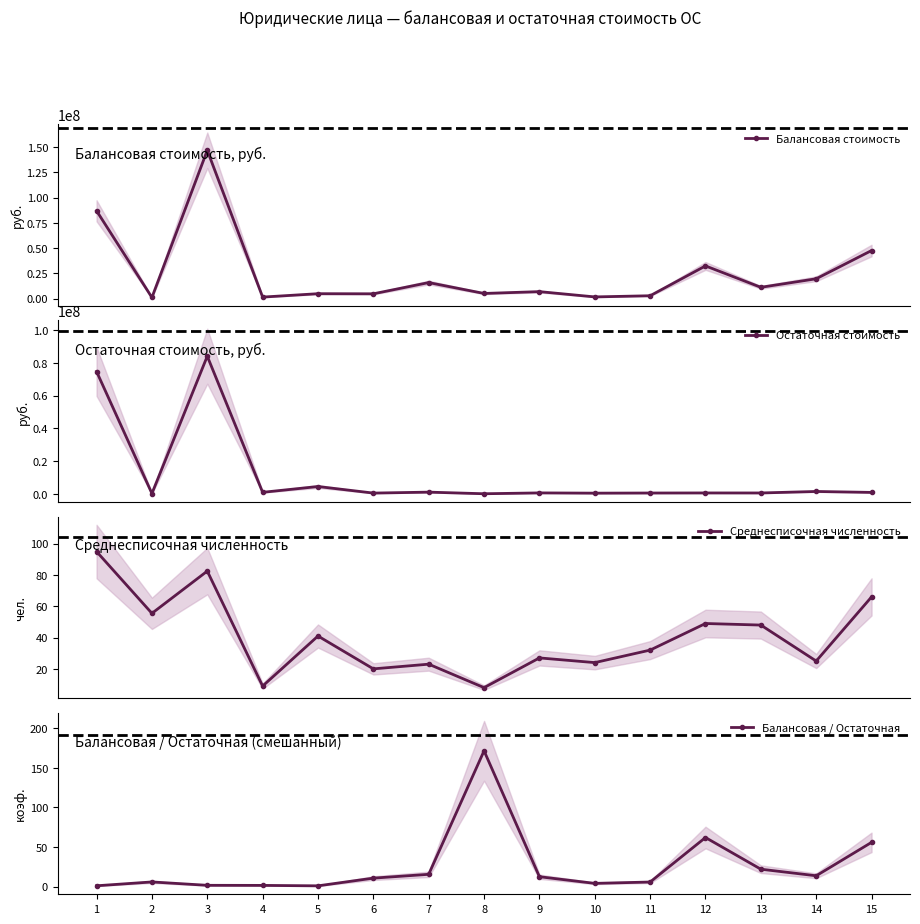

At how many categories does at least one series exceed 120087843?

1